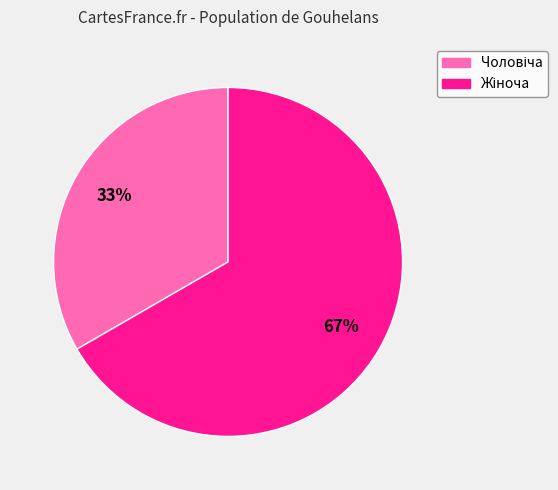

Is there a majority slice in this chart?

Yes